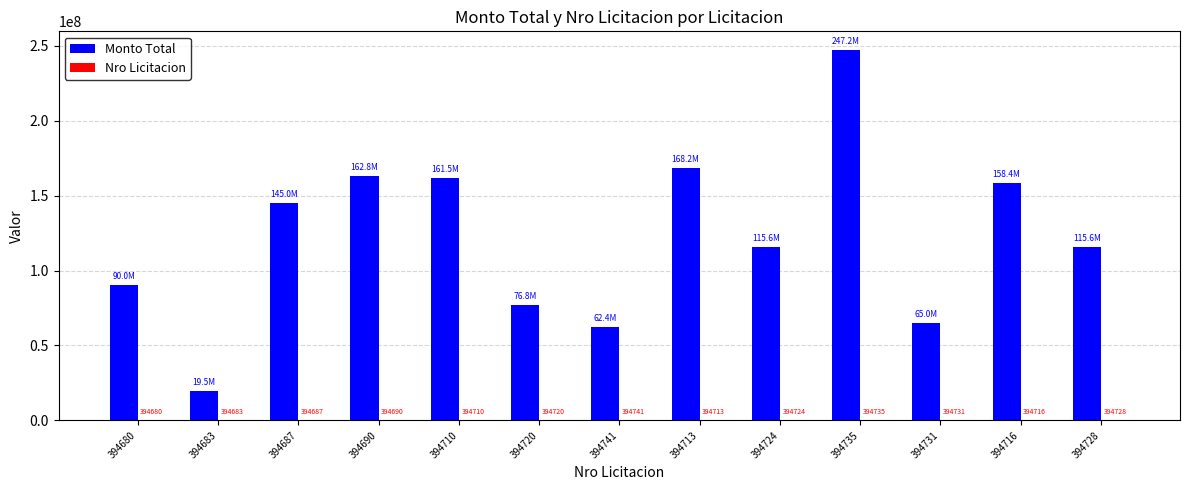

What is the greatest value displayed?

247200000